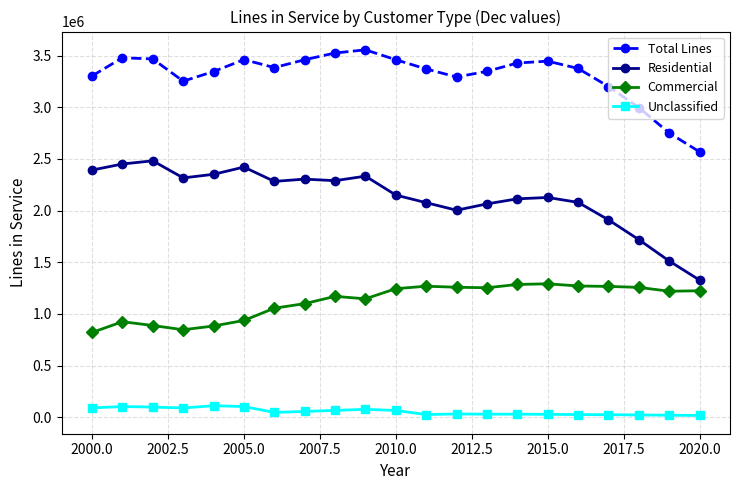

What is the difference between the maximum and minimum values in the Residential series?

1154333.0